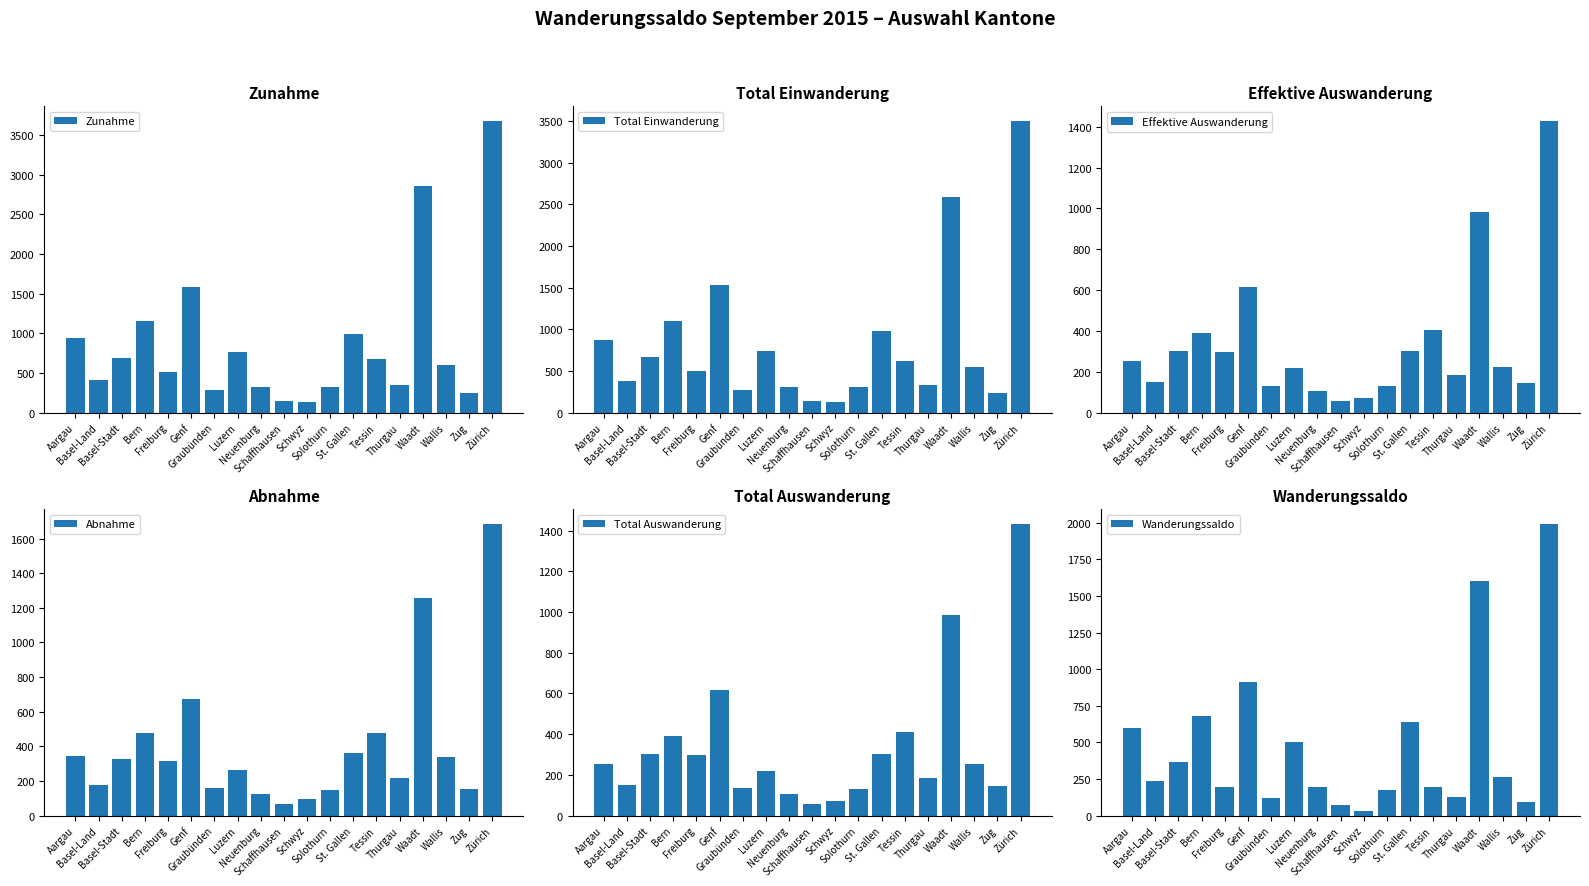

What is the label of the 10th bar from the right?

Schaffhausen